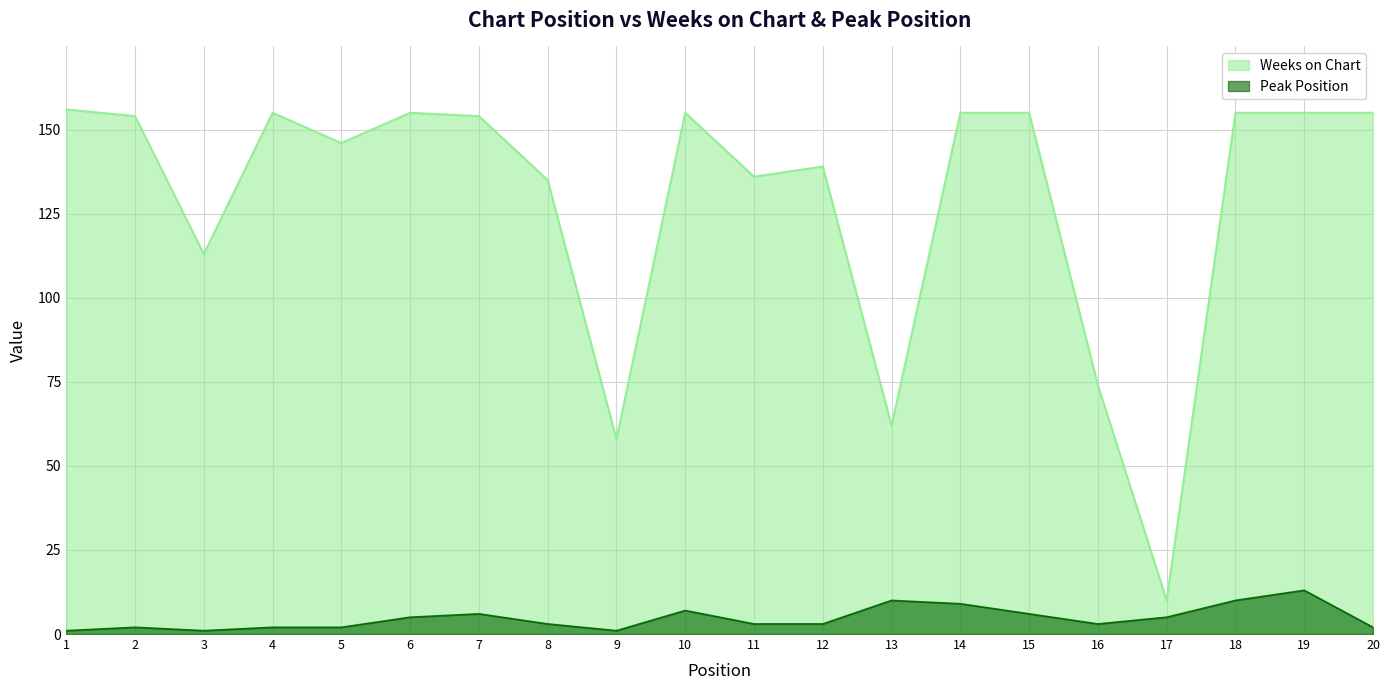

The value of Weeks on Chart at 2 is 154. True or false?

True